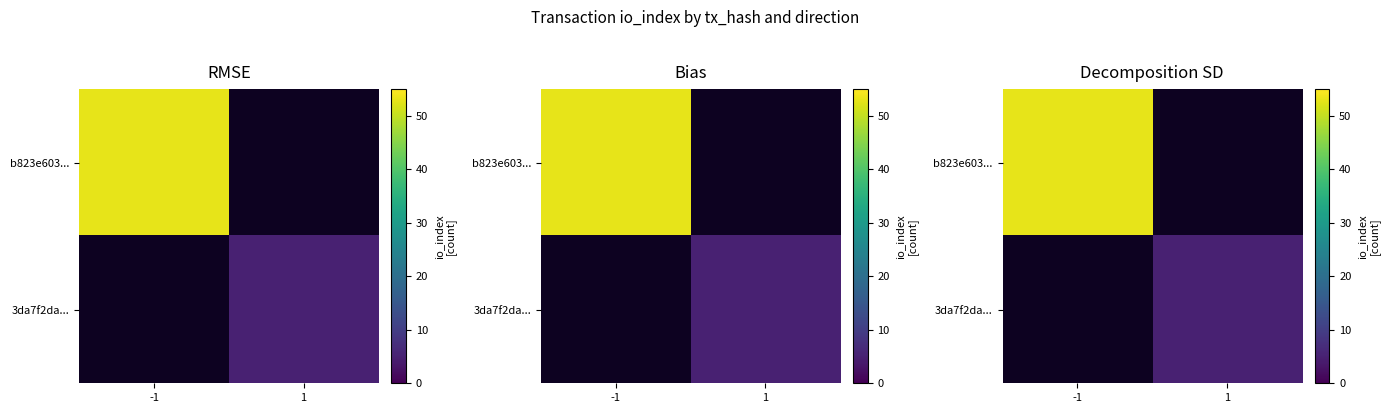

Rank the series by their average value, from highest to lowest.

b823e603..., 3da7f2da...